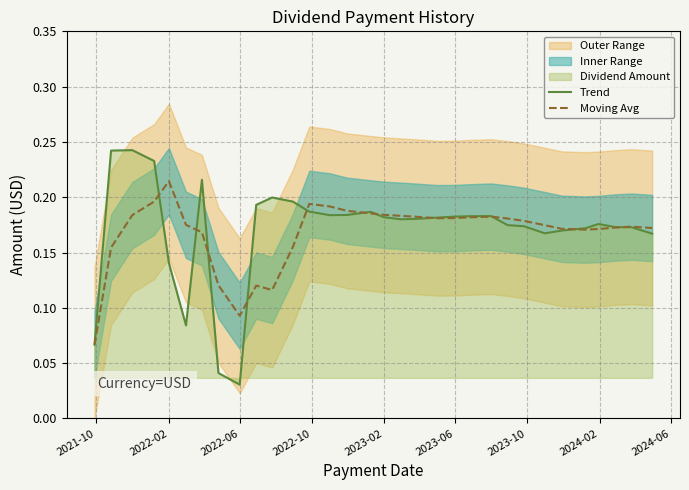

Where is Trend nearest to the value 0?

2022-06